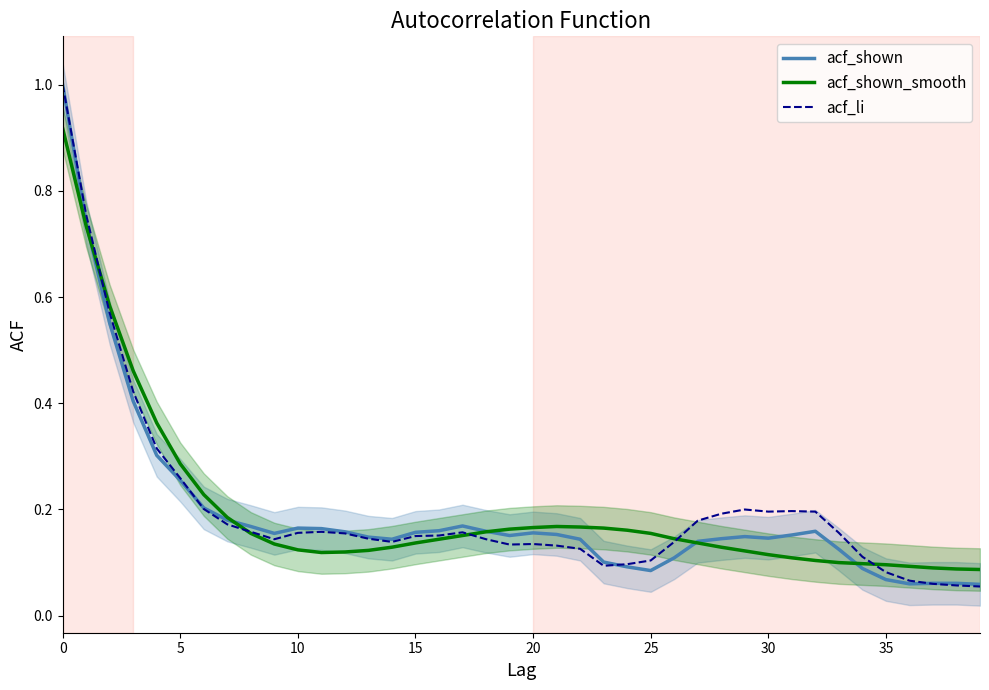

Rank the series at 12 from lowest to highest value.

acf_shown_smooth, acf_li, acf_shown